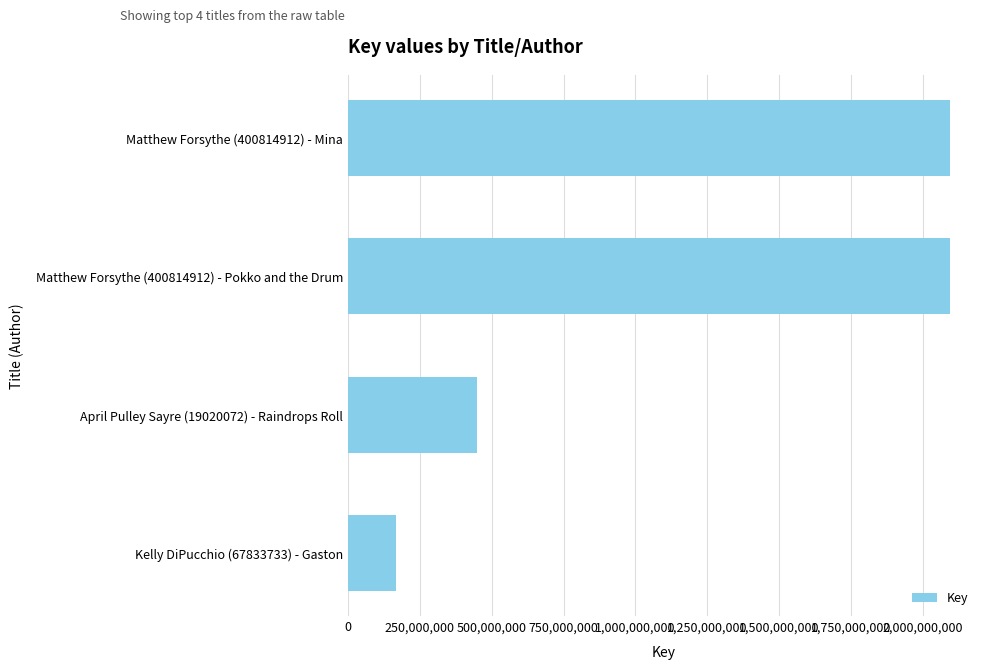

The value at April Pulley Sayre (19020072) - Raindrops Roll is 448308037. True or false?

True